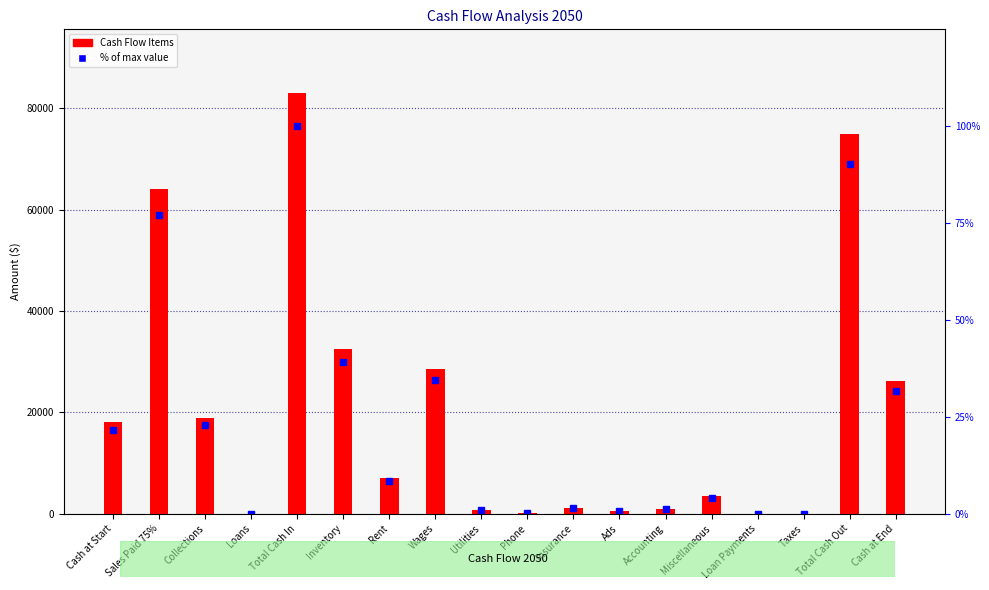

At how many categories does at least one series exceed 2095?

10